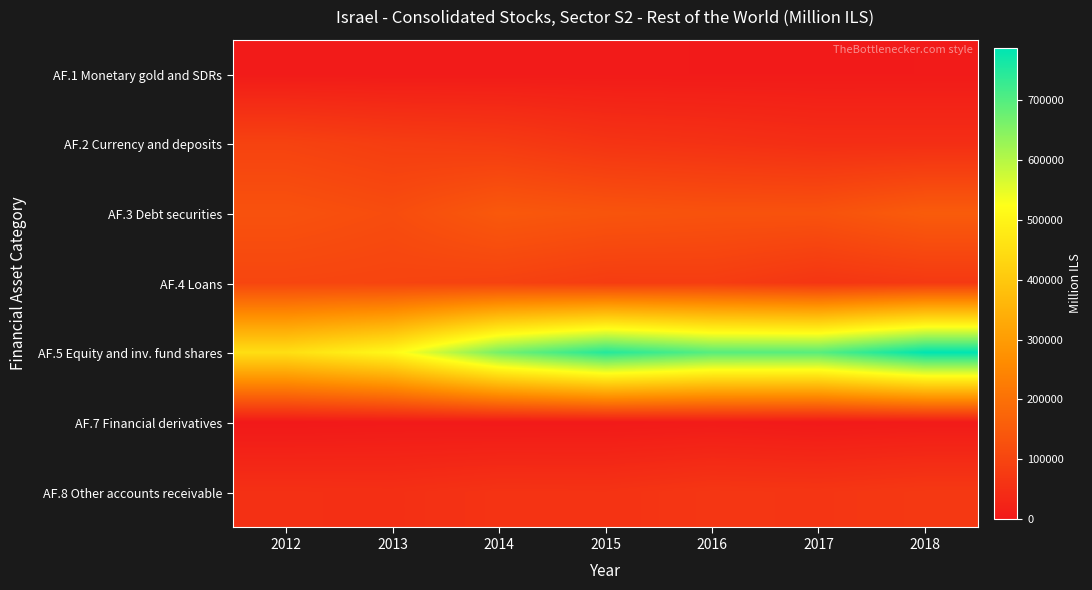

Reading left to right, list all the values displayed in this chart.

AF.1 Monetary gold and SDRs: 2012=5062.0	2013=4731.0	2014=4978.0	2015=4776.8	2016=4567.8	2017=4366.7	2018=4641.1
AF.2 Currency and deposits: 2012=95035.0	2013=83363.0	2014=77558.3	2015=61624.0	2016=55709.9	2017=48045.5	2018=48240.5
AF.3 Debt securities: 2012=129163.0	2013=117369.8	2014=144787.0	2015=135781.6	2016=130703.2	2017=130464.9	2018=152473.9
AF.4 Loans: 2012=102714.0	2013=98857.0	2014=94455.7	2015=81052.6	2016=82051.7	2017=64794.2	2018=73276.4
AF.5 Equity and inv. fund shares: 2012=451973.3	2013=511402.5	2014=665013.5	2015=749582.6	2016=696831.0	2017=696149.5	2018=787288.4
AF.7 Financial derivatives: 2012=0.0	2013=2729.0	2014=1830.0	2015=2305.9	2016=5485.3	2017=1519.1	2018=4920.5
AF.8 Other accounts receivable: 2012=52779.0	2013=51358.0	2014=59502.0	2015=58552.1	2016=67514.2	2017=65146.1	2018=72099.2